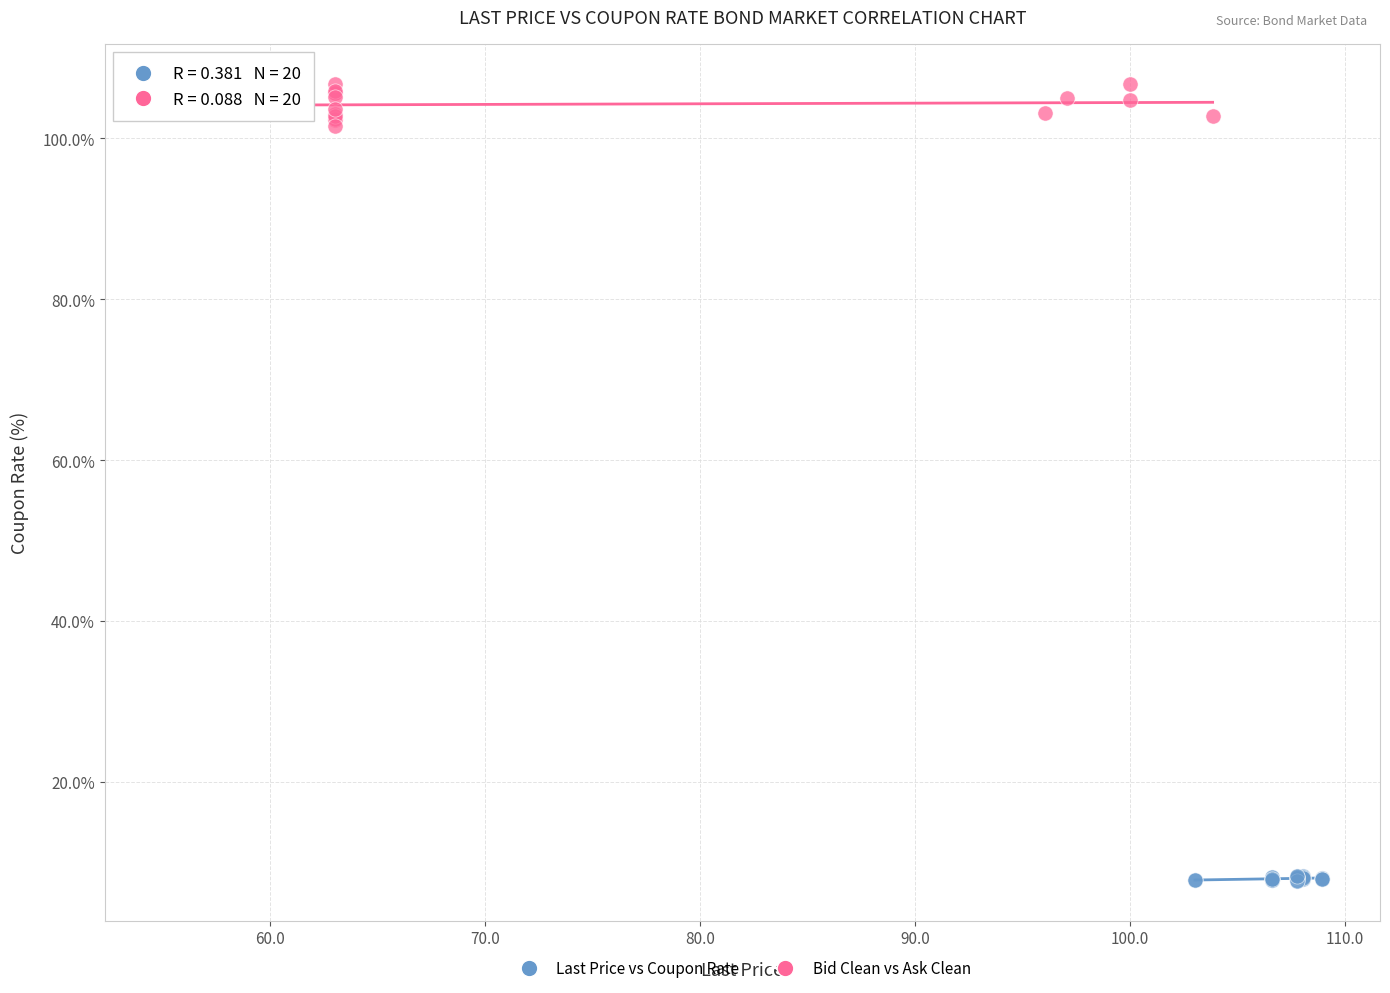

Which series contains the lowest Y value?

Last Price vs Coupon Rate